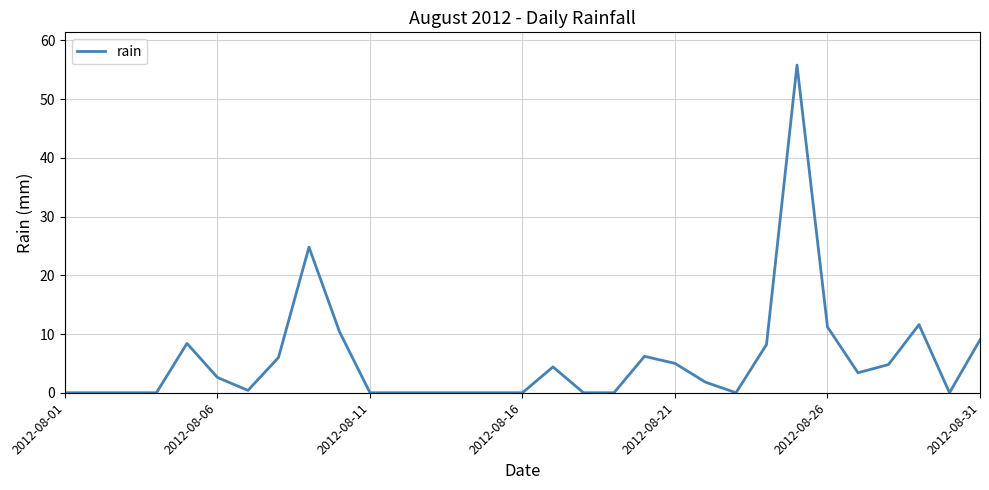

How many values exceed 1?

16